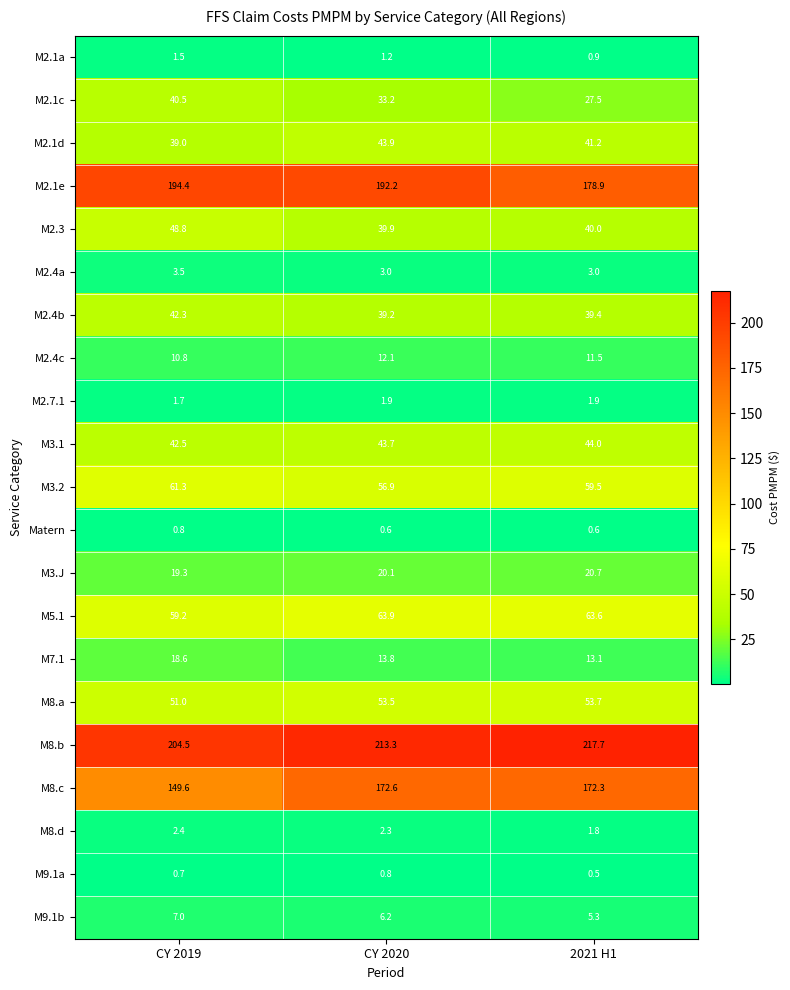

Count the M9.1b values in the range 5 to 7.

3